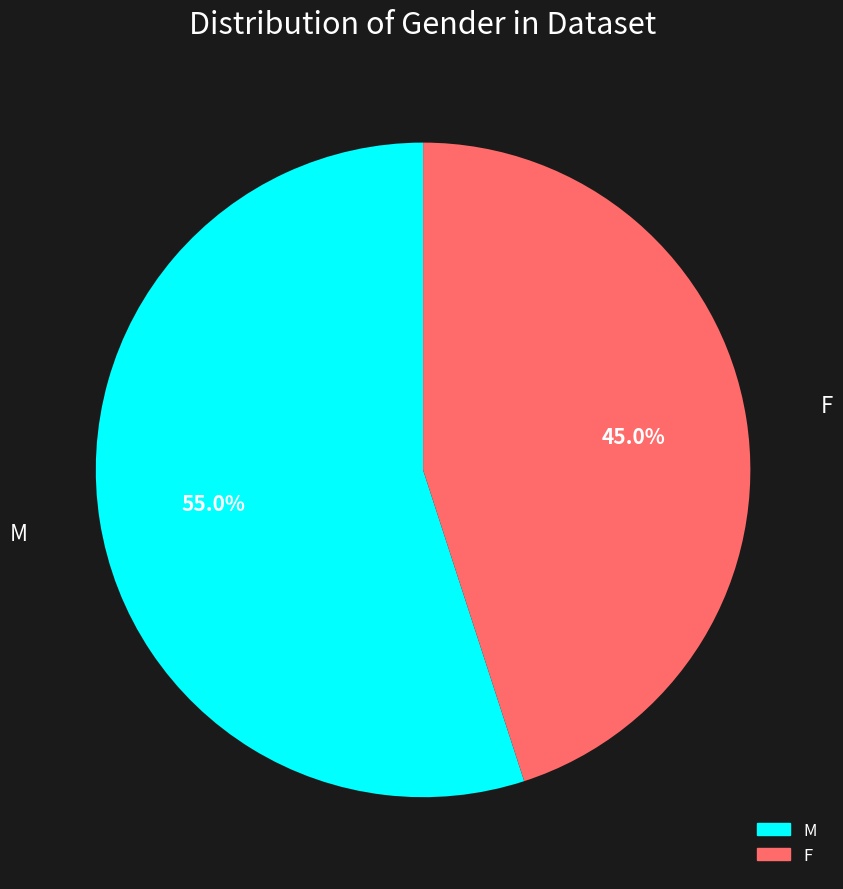

Rank the categories by value from highest to lowest.

M, F